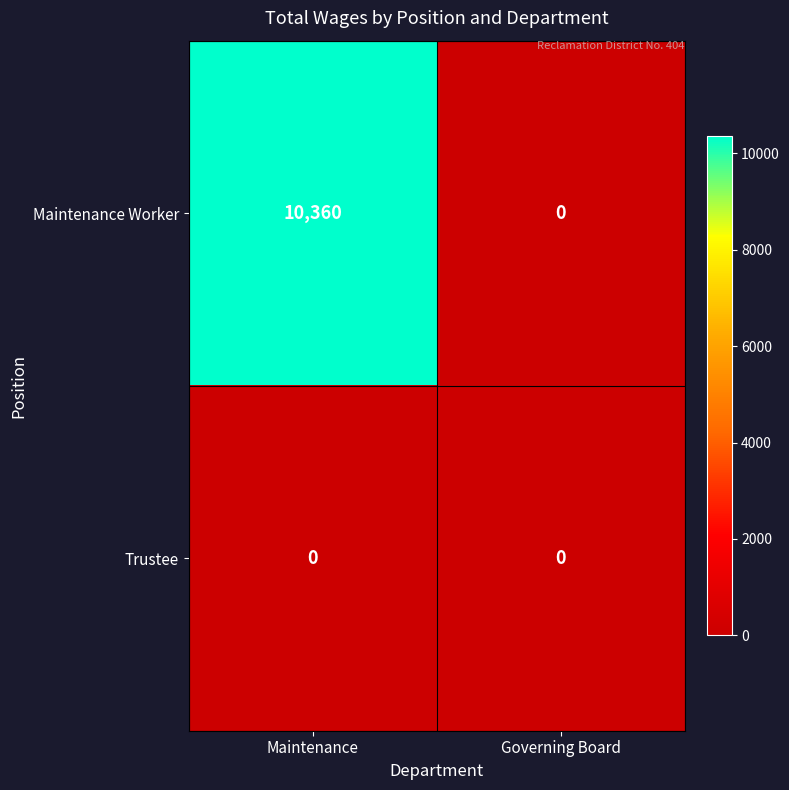

What is the sum of the Maintenance Worker values at Governing Board and Maintenance?

10360